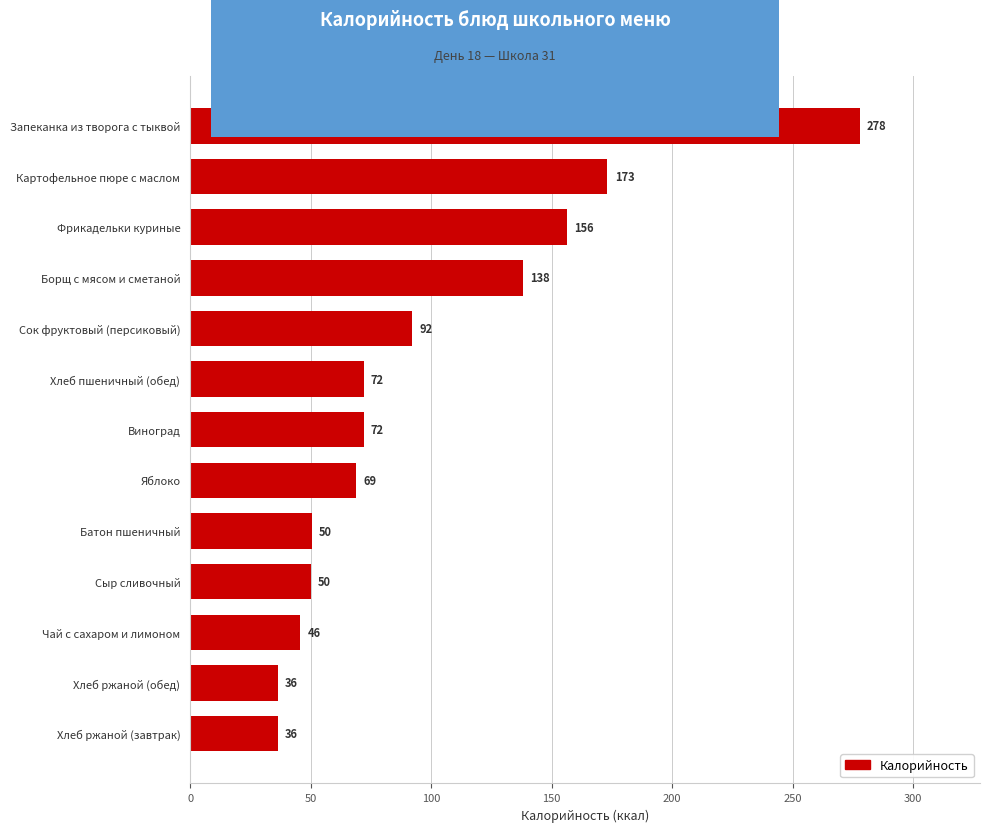

What position from the top is Хлеб ржаной (завтрак)?

13